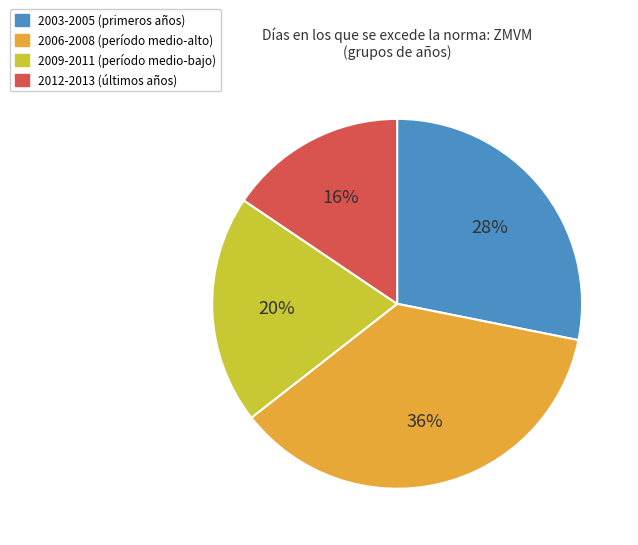

Is there a majority slice in this chart?

No